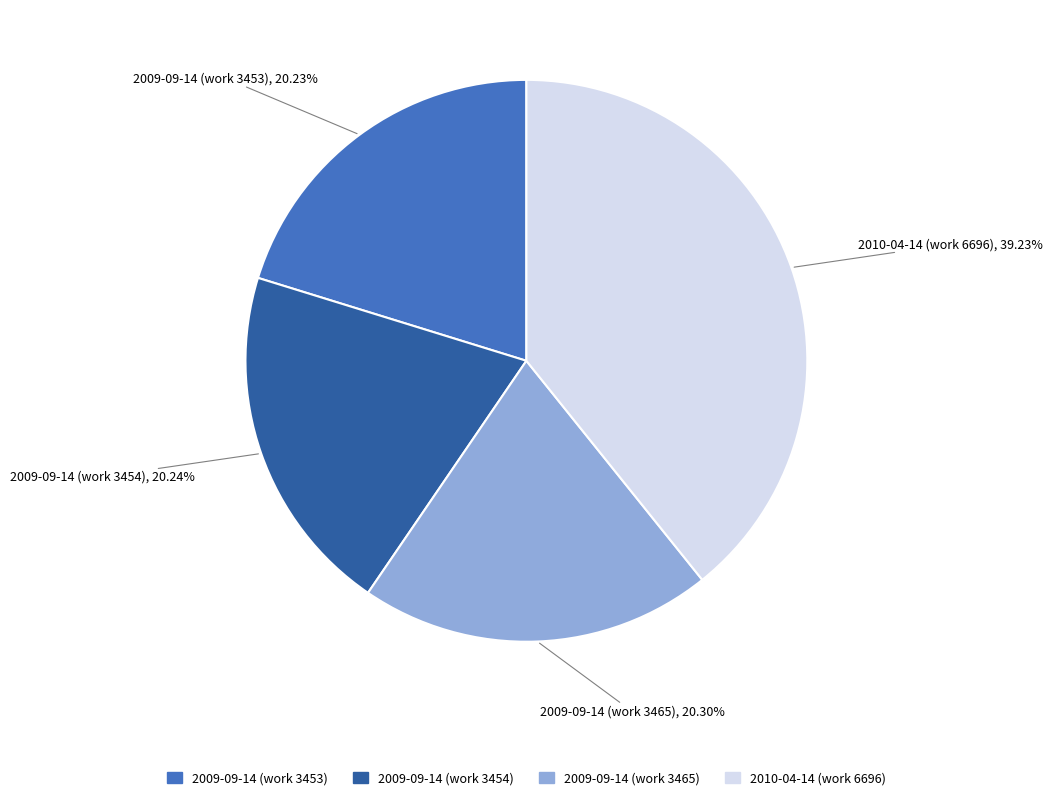

Is it true that 2009-09-14 (work 3454) is 28% of the pie?

False